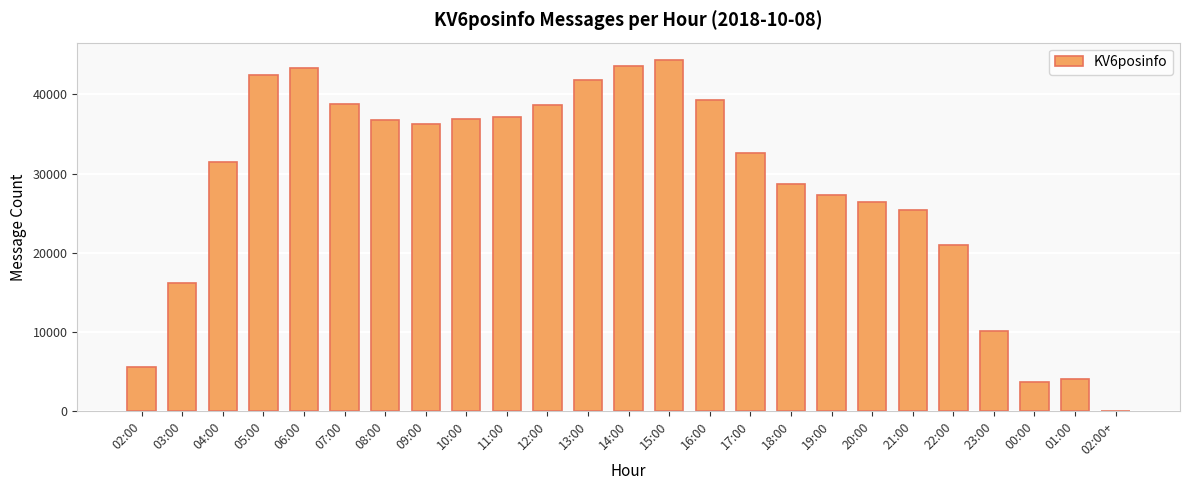

At which label does the data first exceed 32567?

05:00